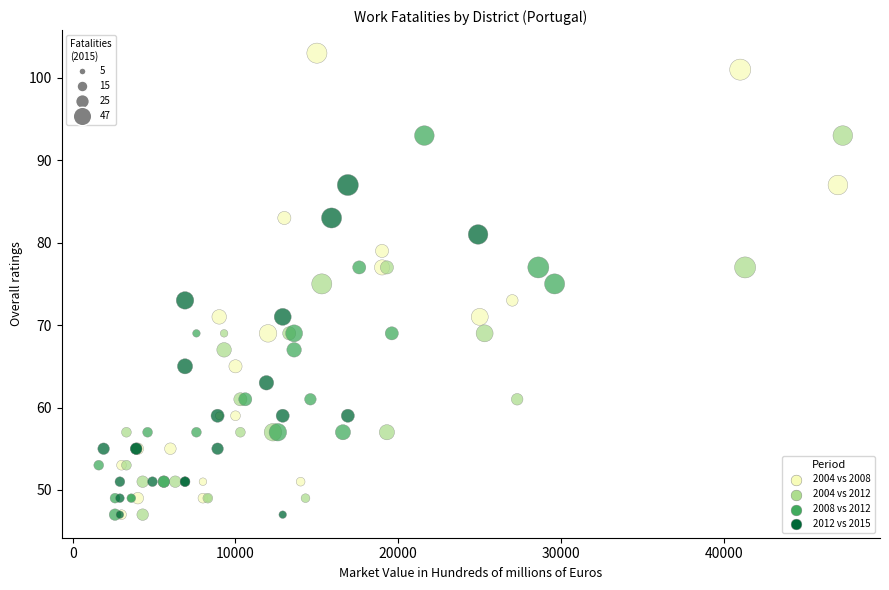

Which series reaches the maximum Y coordinate?

2004 vs 2008